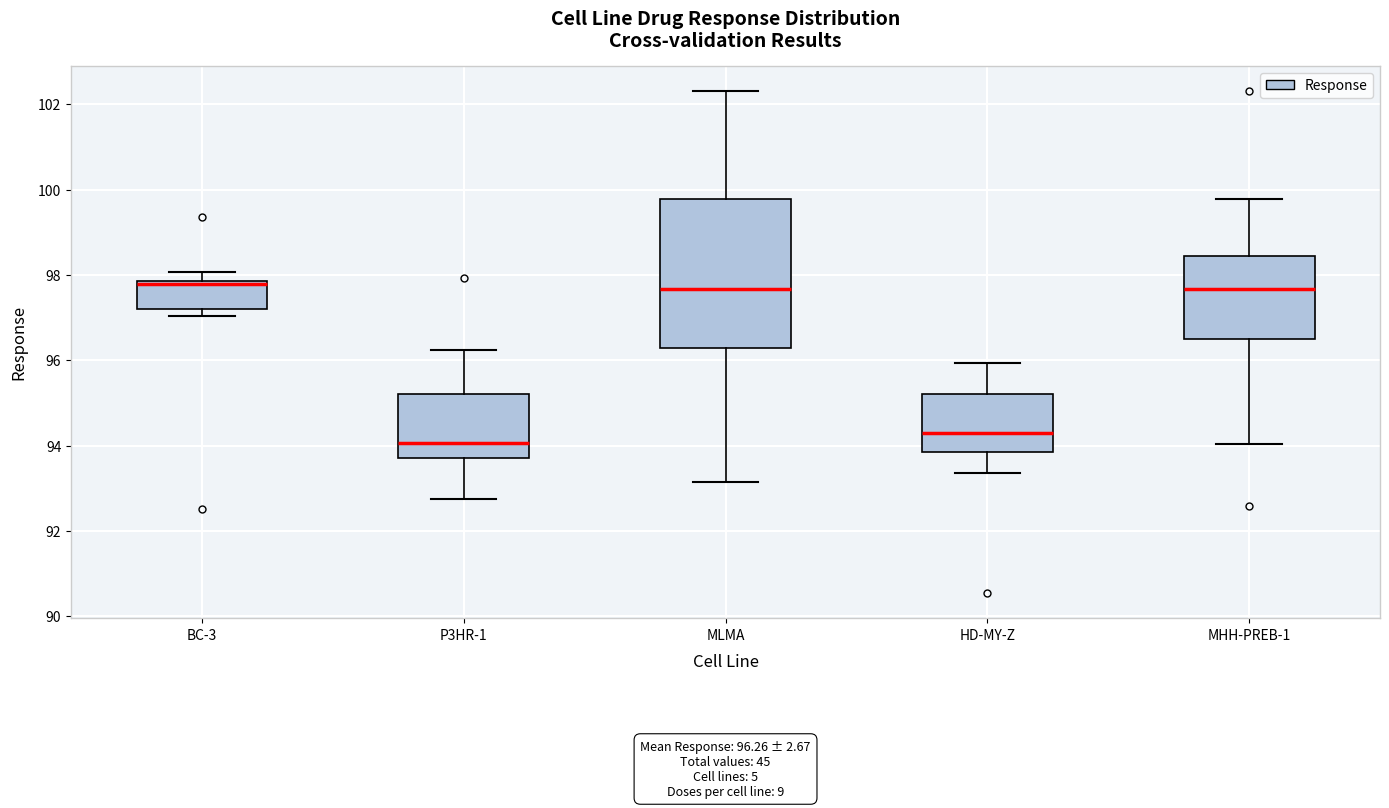

Which box is the tallest, from its lower edge to its upper edge?

MLMA